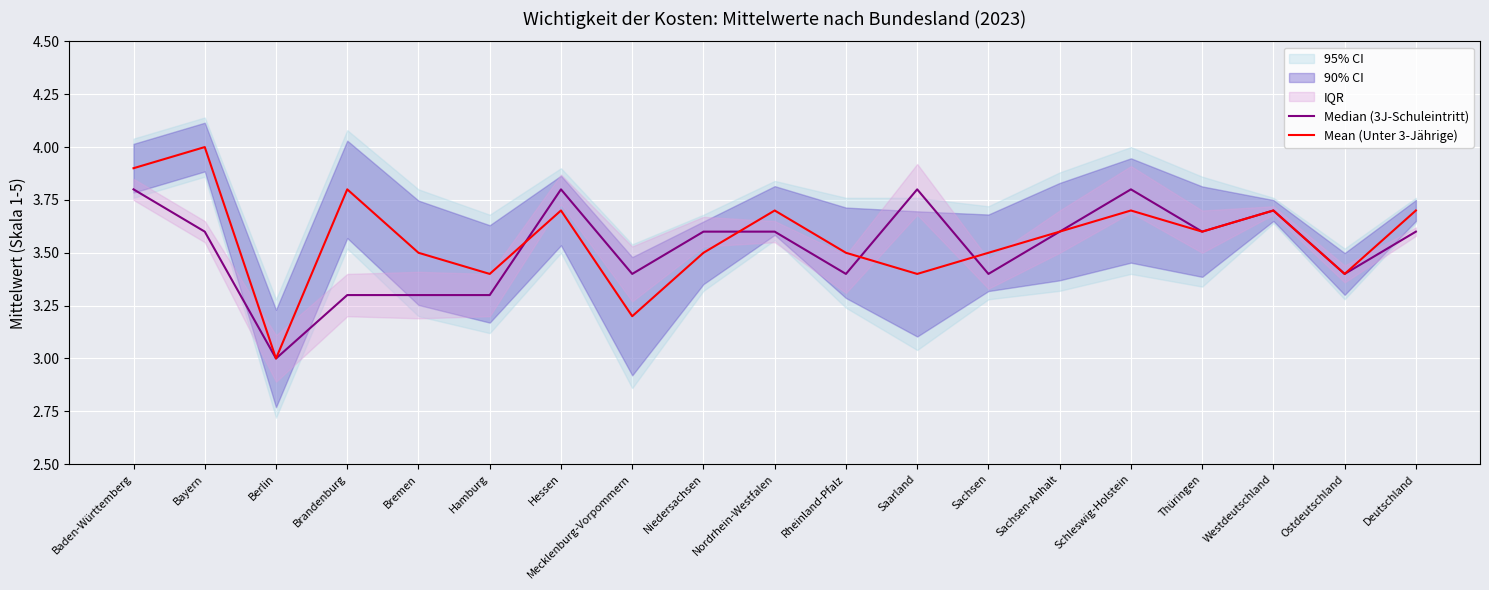

Where is Median (3J-Schuleintritt) nearest to the value 3?

Berlin